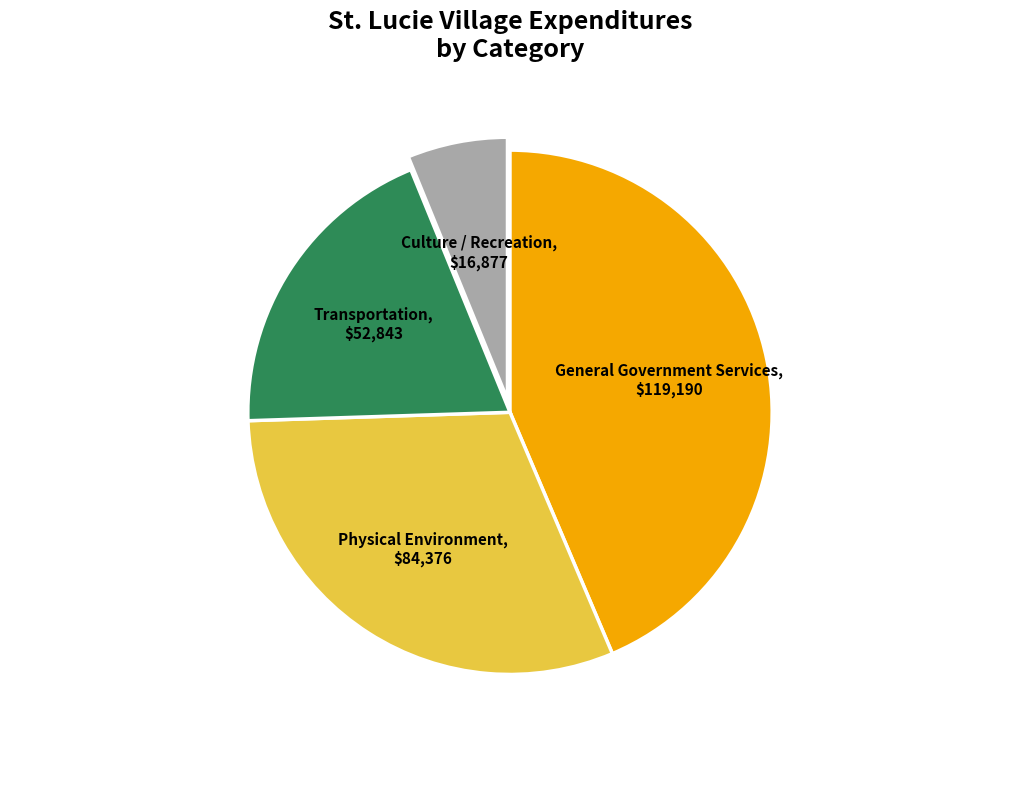

Is there any slice that represents more than half of the pie?

No